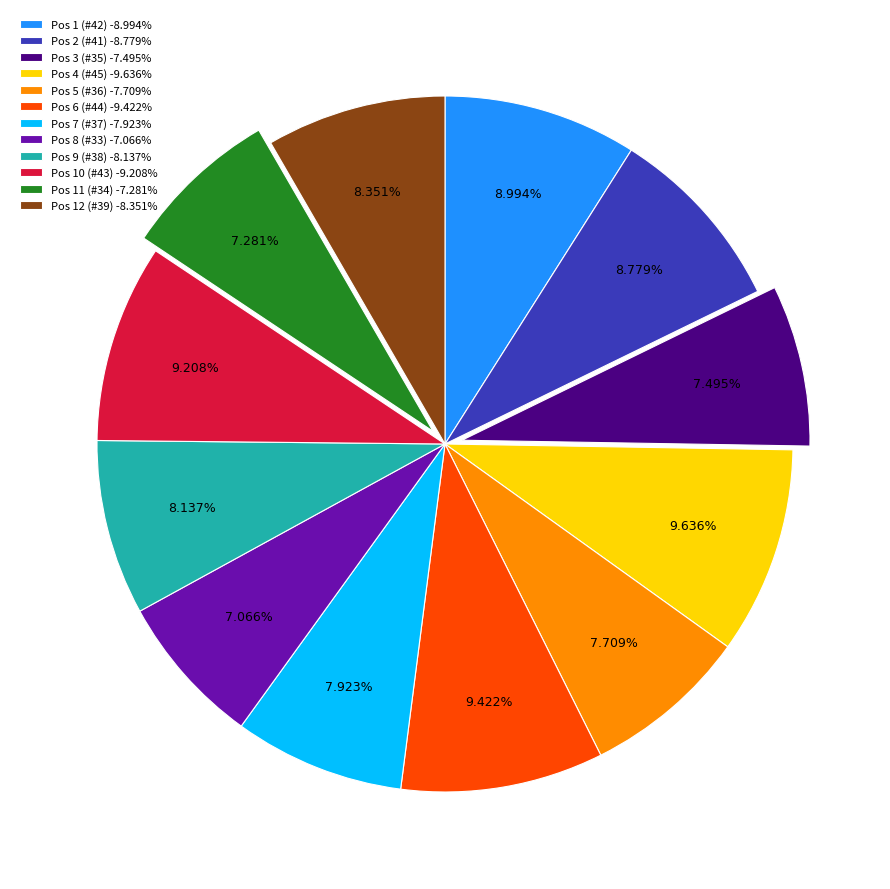

Is there a majority slice in this chart?

No